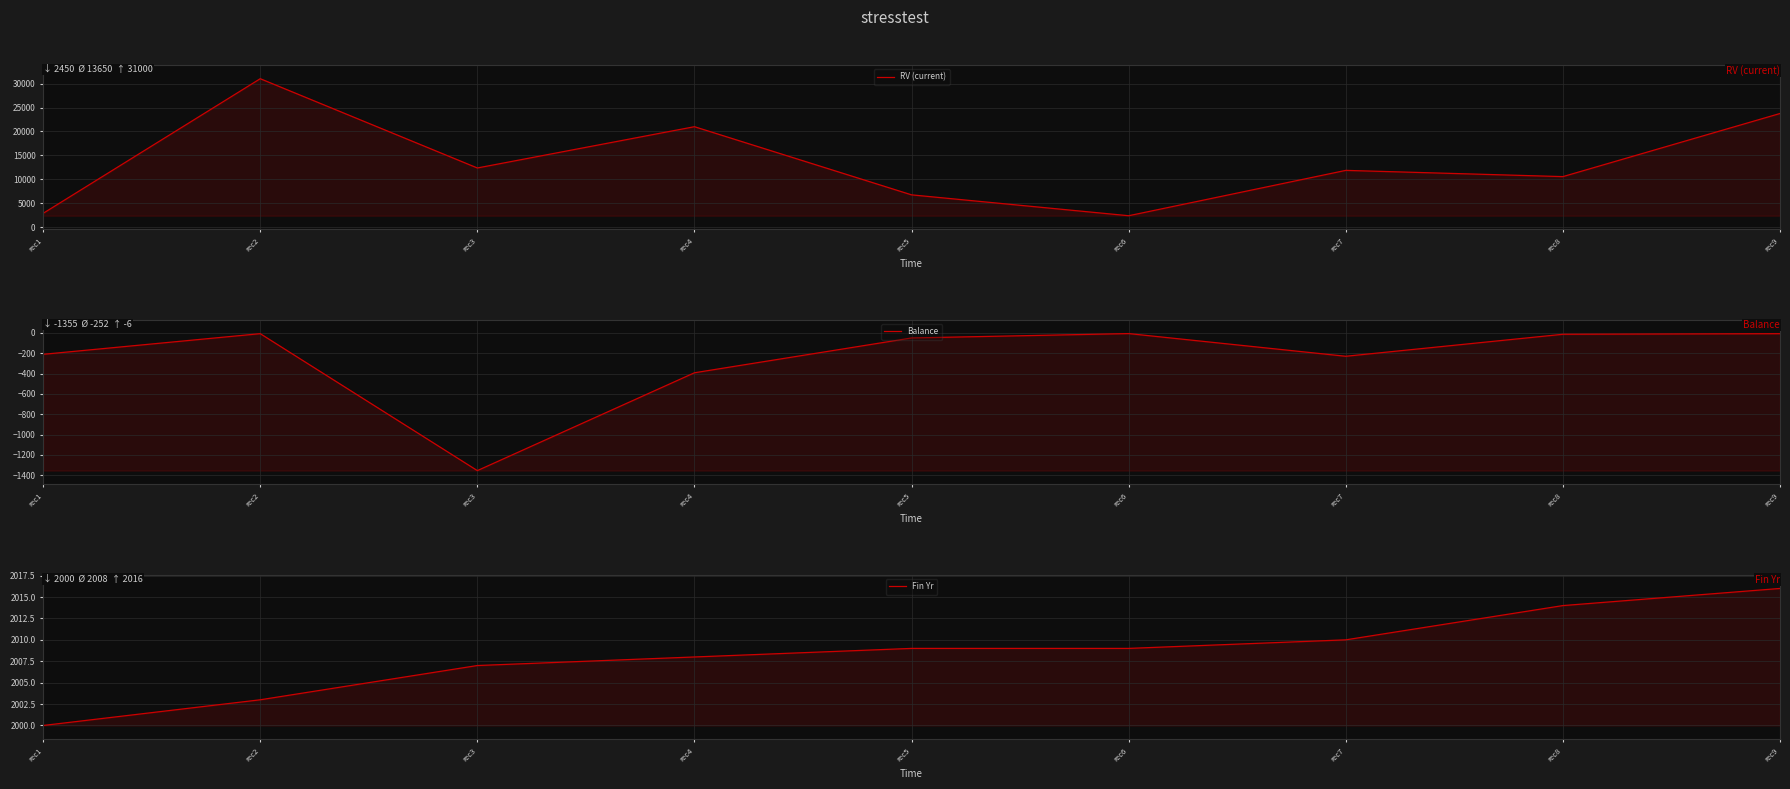

Between rec2 and rec5, which is larger?

rec2